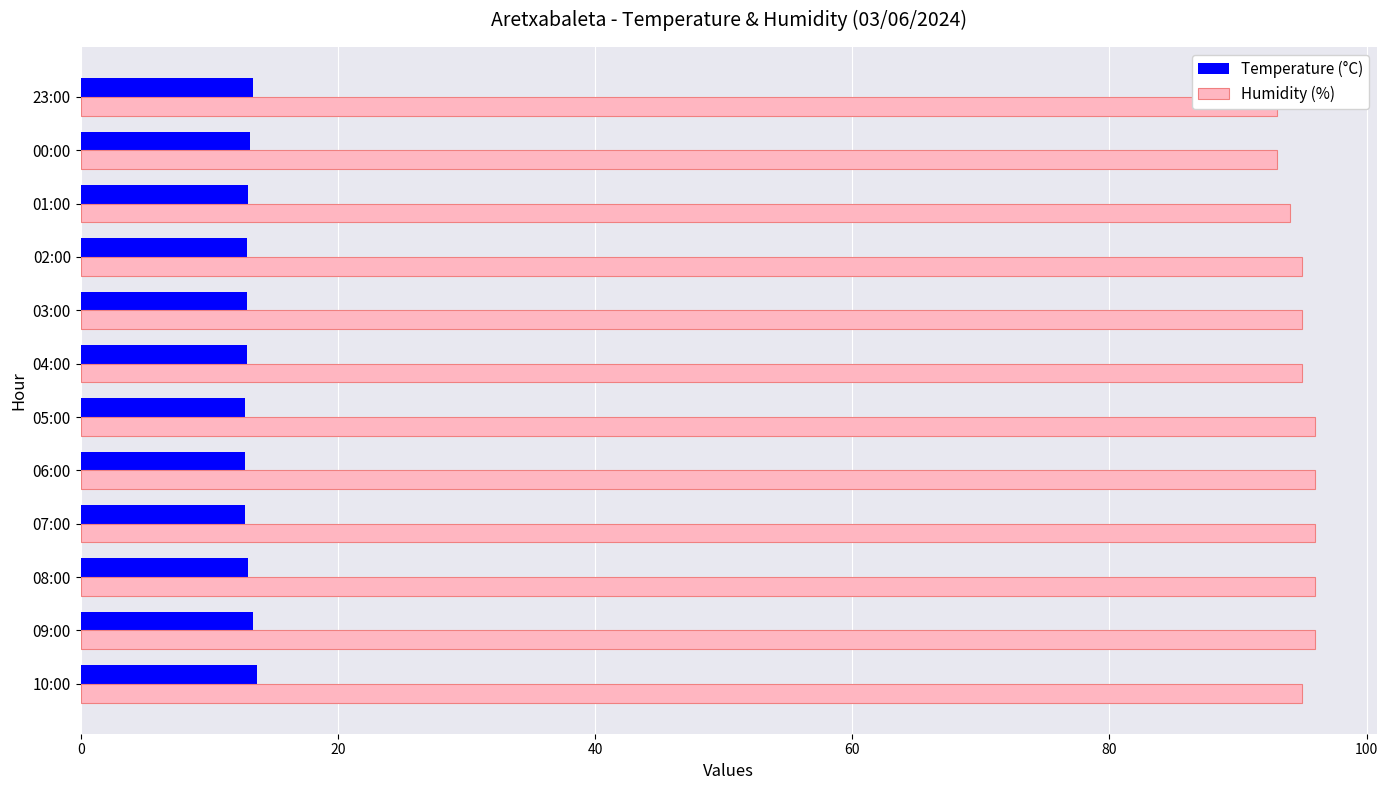

Which series has the largest range (max minus min)?

Humidity (%)